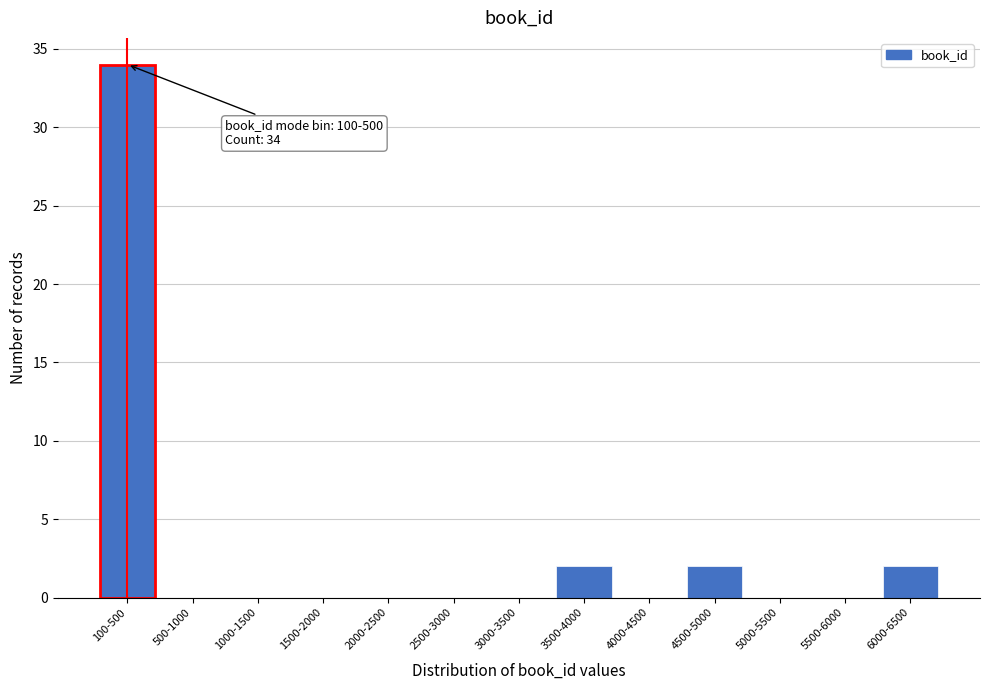

Reading left to right, extract all data points from this chart.

100-500=34	500-1000=0	1000-1500=0	1500-2000=0	2000-2500=0	2500-3000=0	3000-3500=0	3500-4000=2	4000-4500=0	4500-5000=2	5000-5500=0	5500-6000=0	6000-6500=2